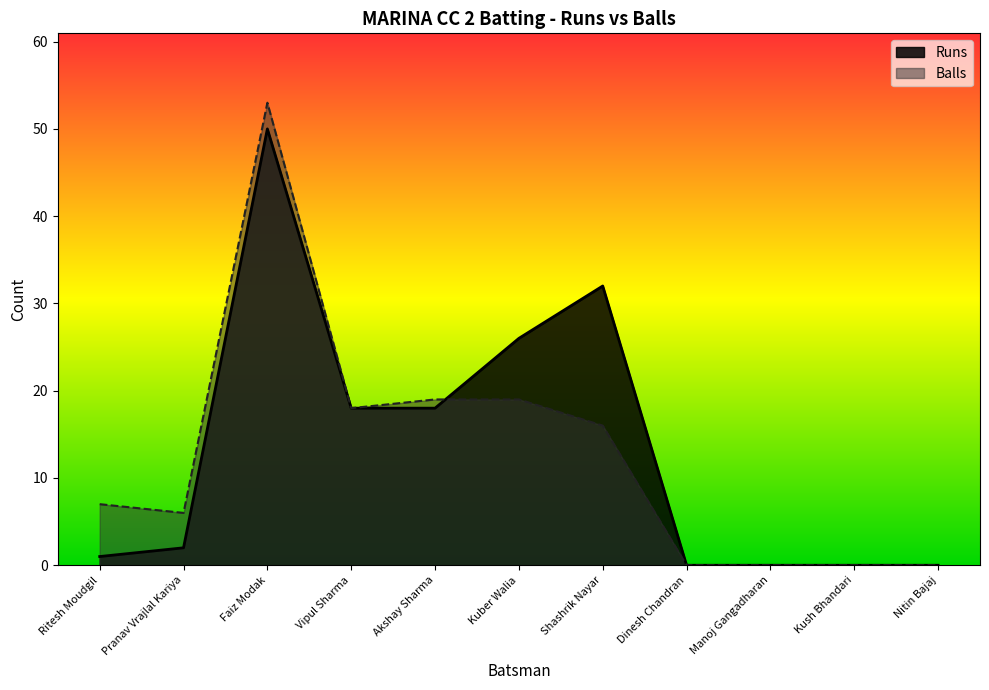

Rank the series by their maximum value, from highest to lowest.

Balls, Runs